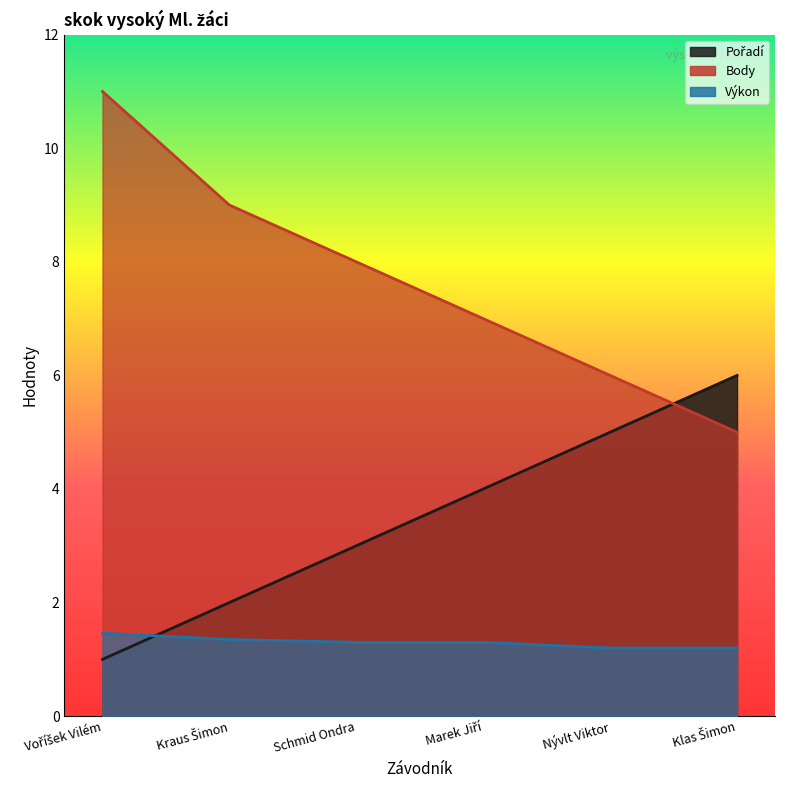

What is the approximate value of Výkon at Marek Jiří?

1.3